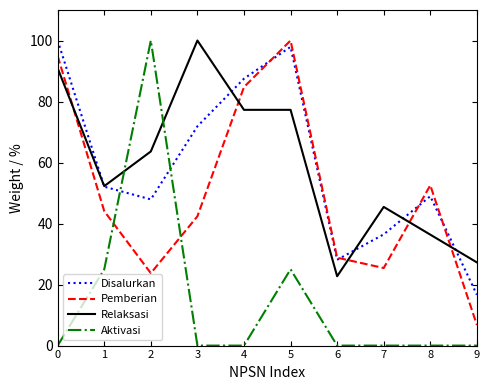

Which series has the widest spread of values?

Aktivasi